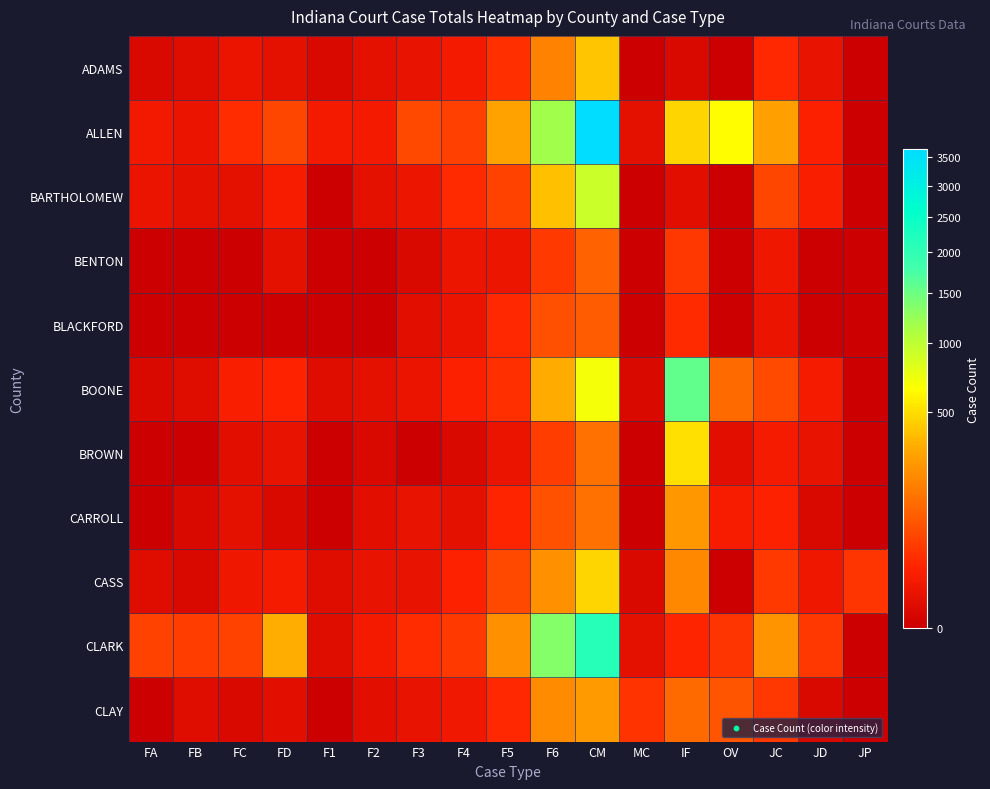

Rank the series at FD from highest to lowest value.

CLARK, ALLEN, BOONE, BARTHOLOMEW, CASS, BROWN, ADAMS, BENTON, CLAY, CARROLL, BLACKFORD